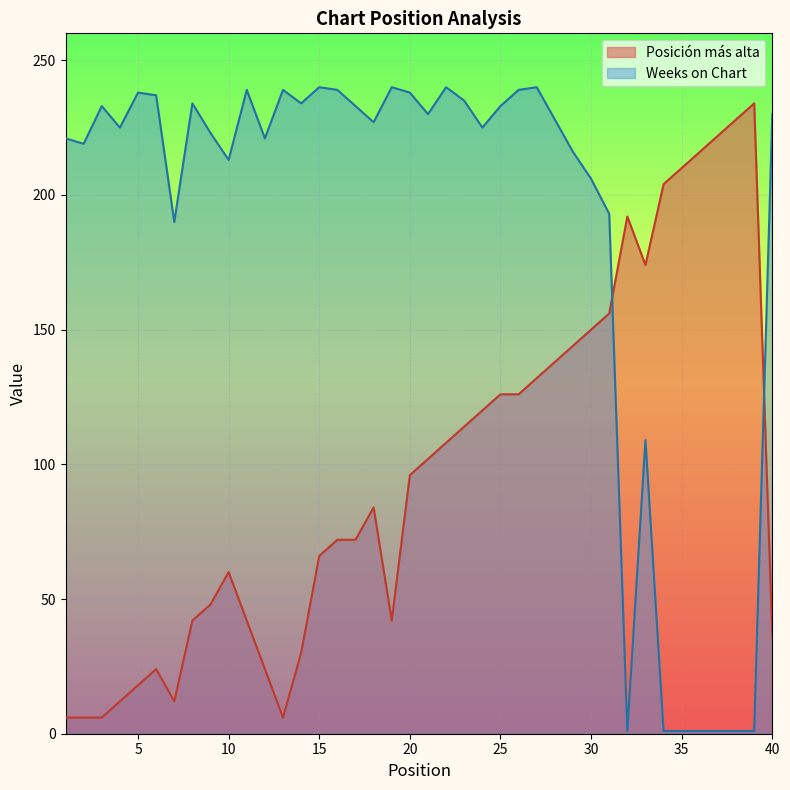

How many interior local peaks does the Weeks on Chart series have?

10